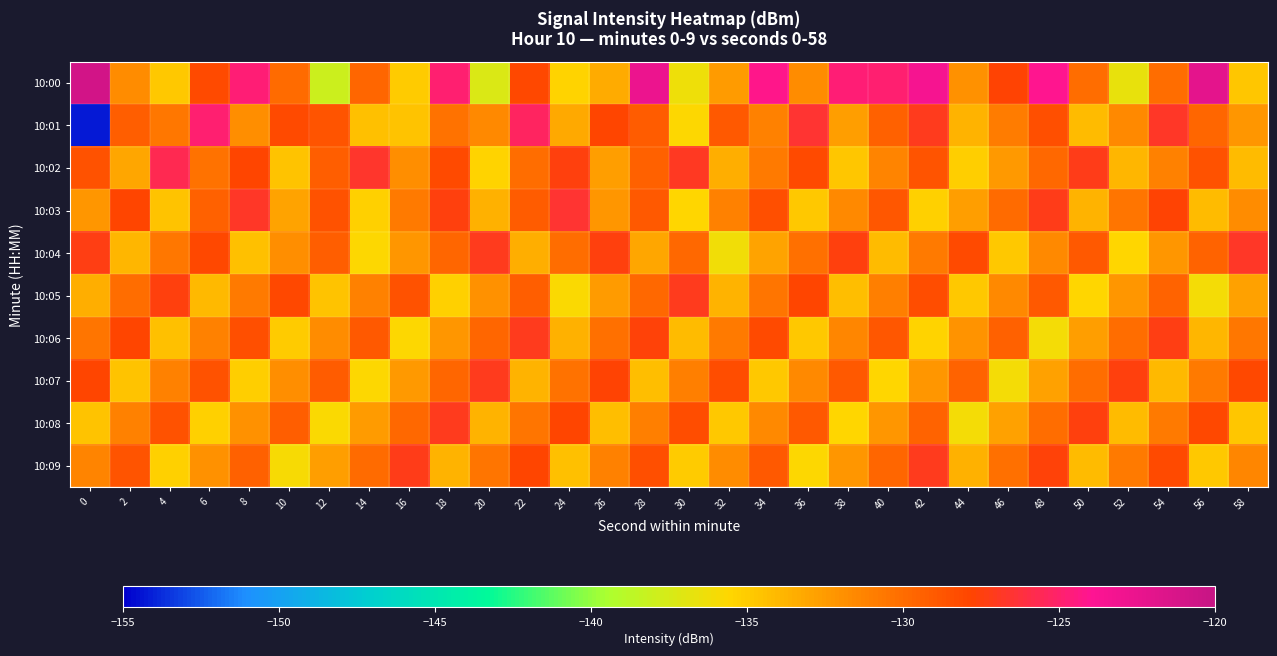

Which series changed the most between 12 and 24?

10:08